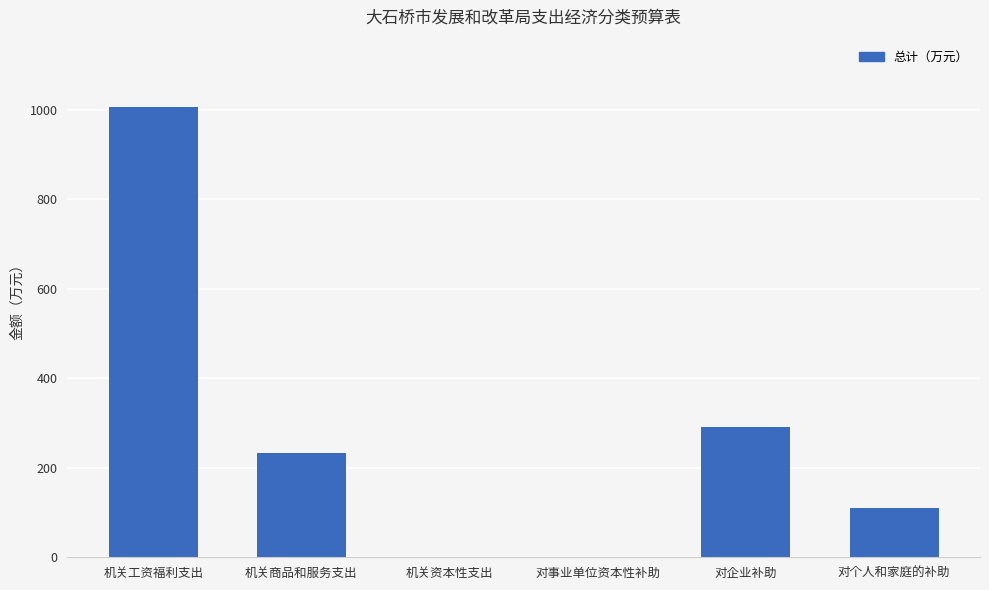

Count the number of data series in this chart.

1